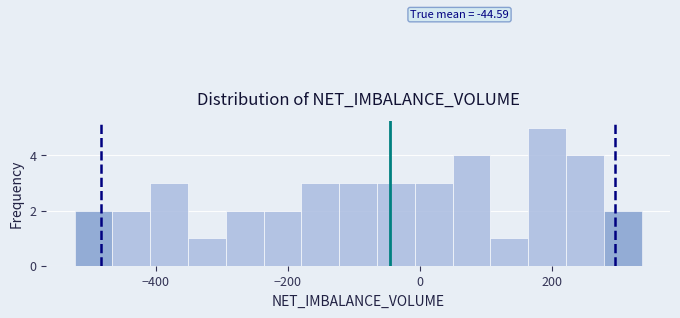

Around what value on the x-axis is the tallest bar? Give the approximate position of its centre, as read against the axis.

200